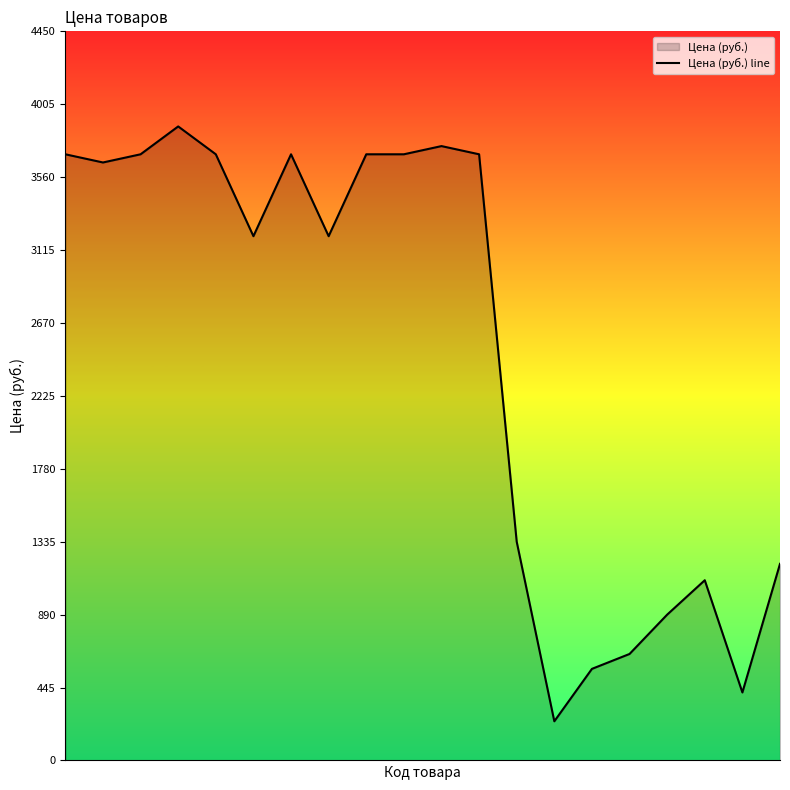

Does the chart display data point markers on the line(s)?

No